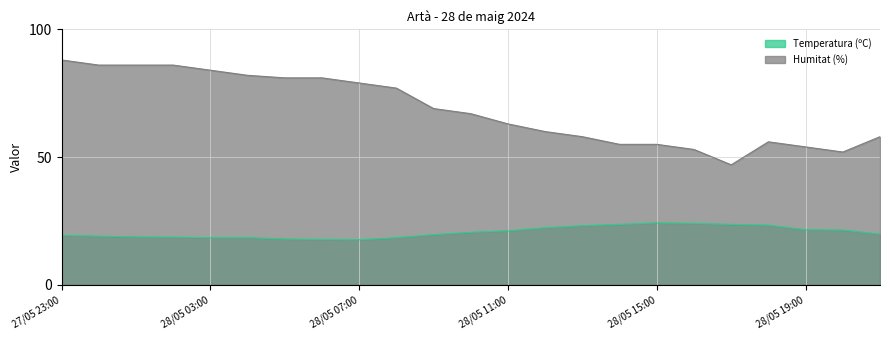

What is the label of the 8th point from the right?

28/05 14:00